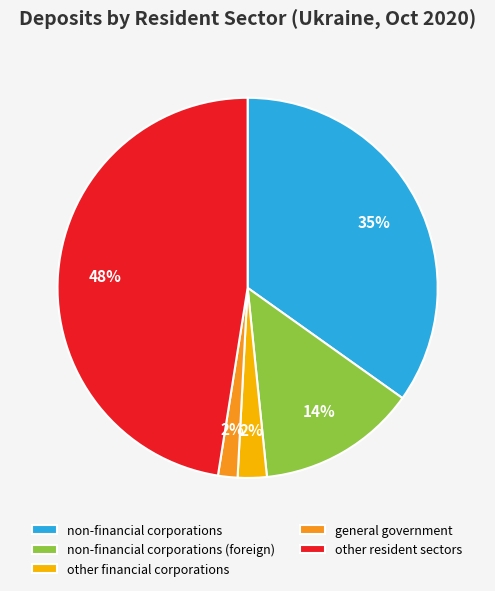

Count the number of slices in the pie.

5